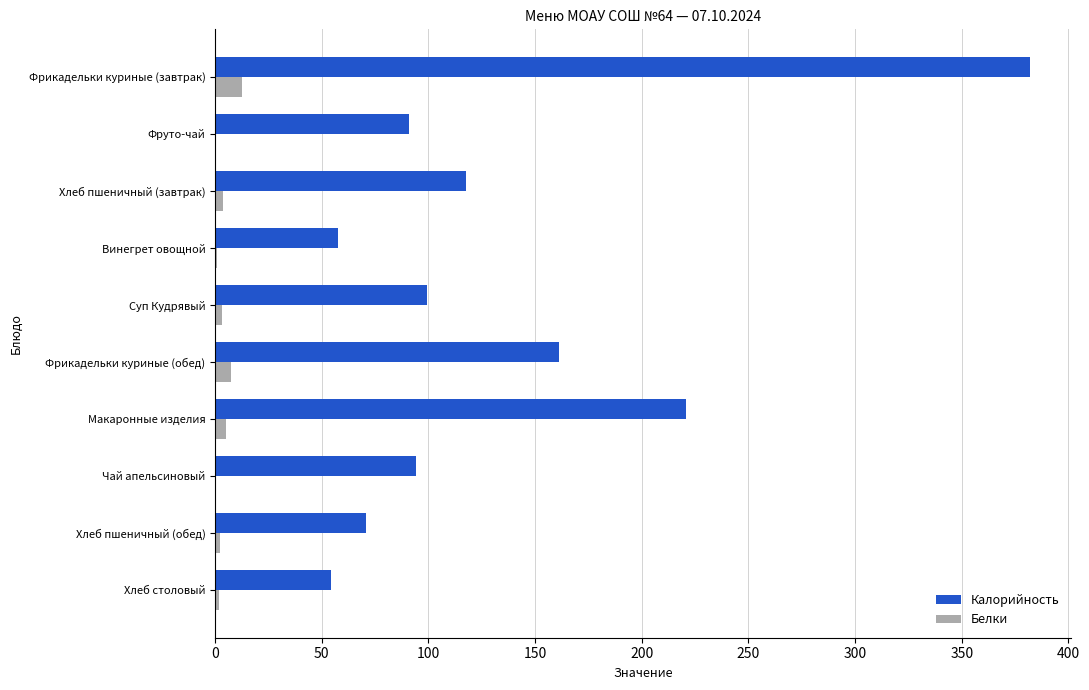

At which category is the sum across all series the highest?

Фрикадельки куриные (завтрак)